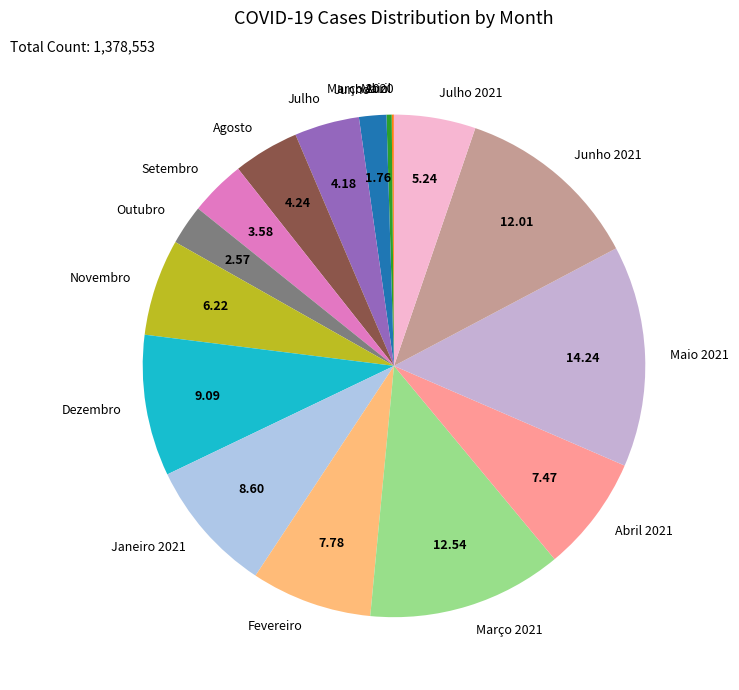

Combined, do Janeiro 2021 and Julho account for over 50%?

No